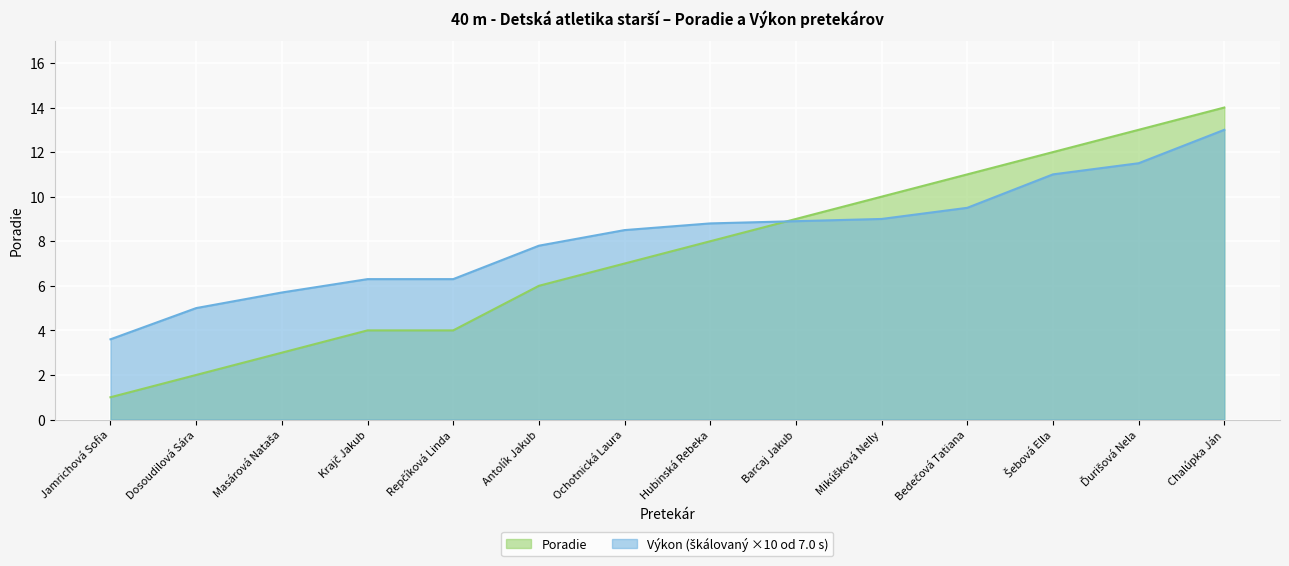

Is the value of Poradie at Bedečová Tatiana greater than the value of Výkon at Jamrichová Sofia?

Yes